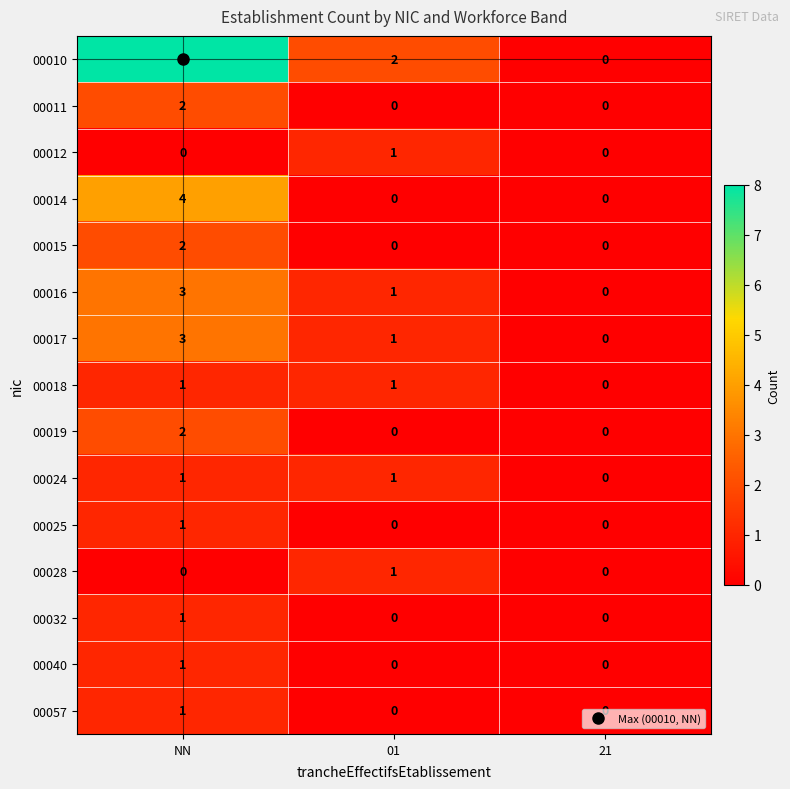

At which label is 00024 closest to 0?

21